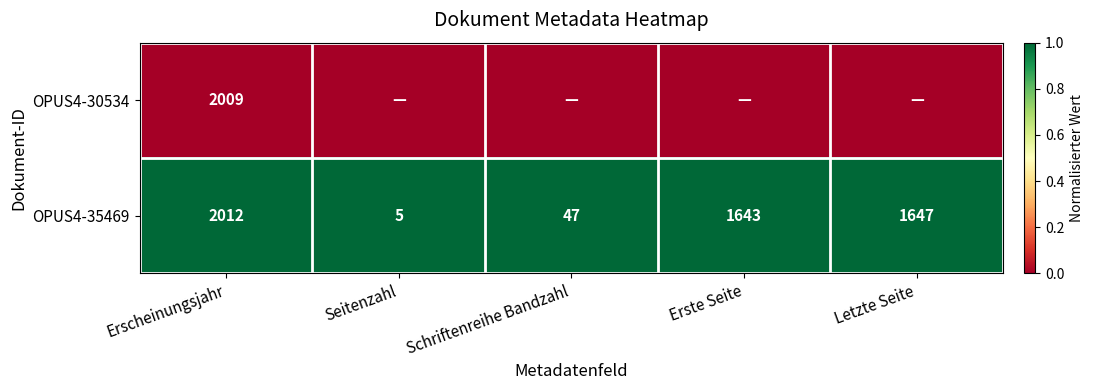

What value does the OPUS4-35469 series have at Erscheinungsjahr, to the nearest 100?

2000